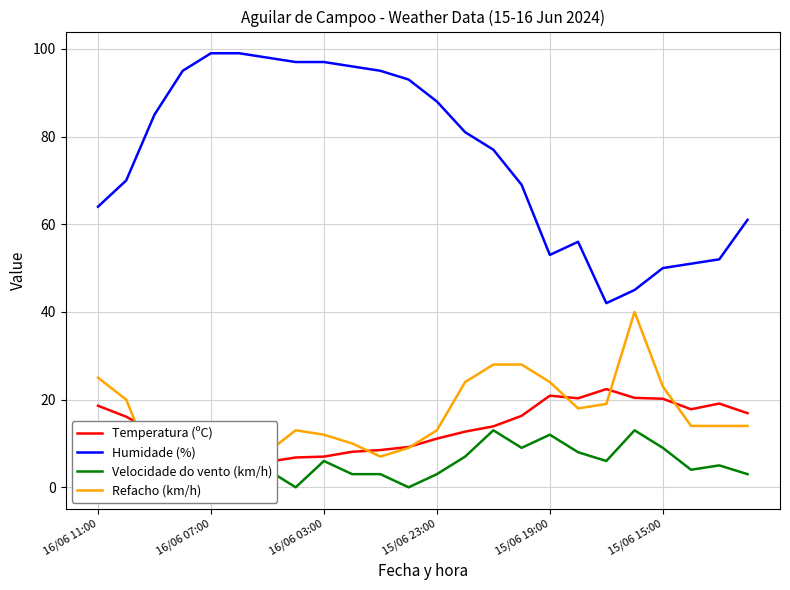

The value of Humidade (%) at 16/06 11:00 is 64. True or false?

True